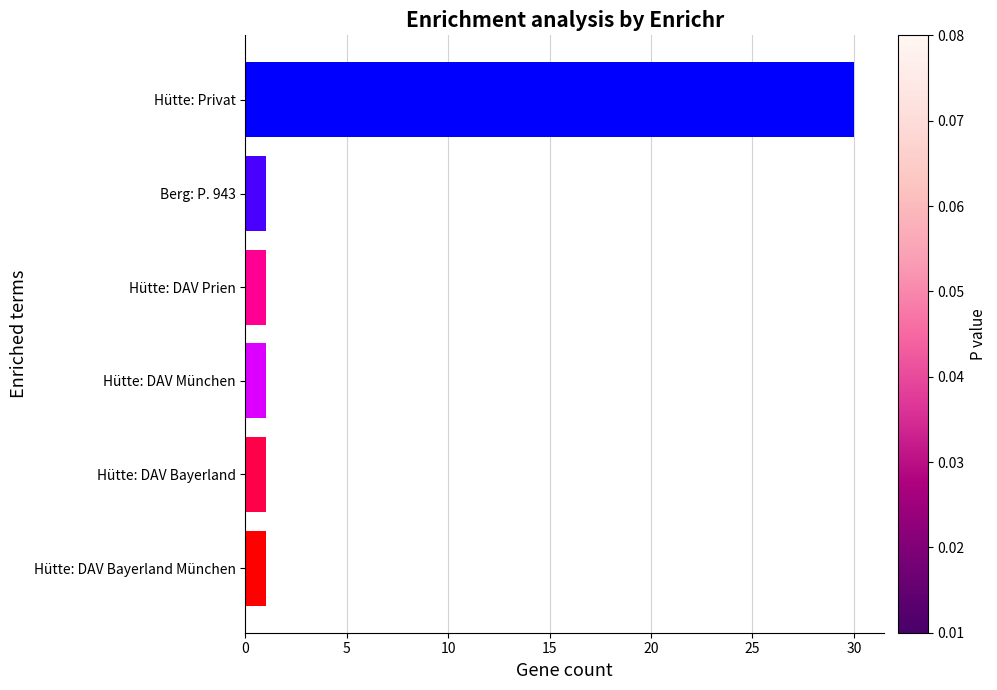

What is the ratio of the value at Hütte: DAV Prien to the value at Hütte: DAV Bayerland München?

1.0